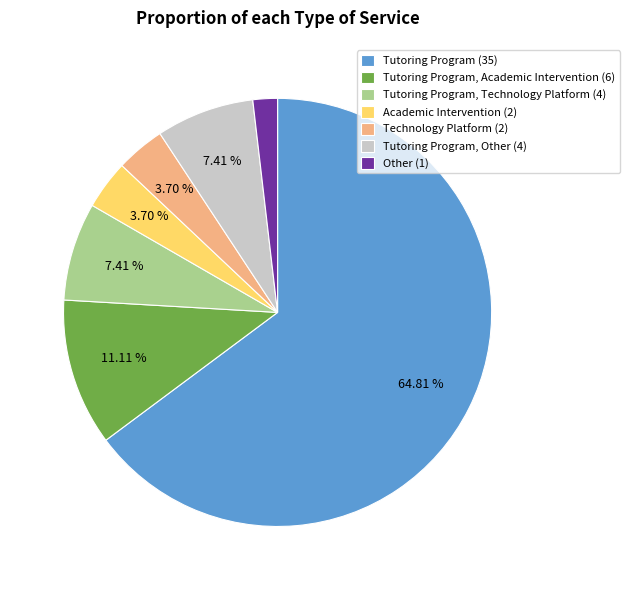

Is Tutoring Program, Academic Intervention (6) the majority of the pie?

No